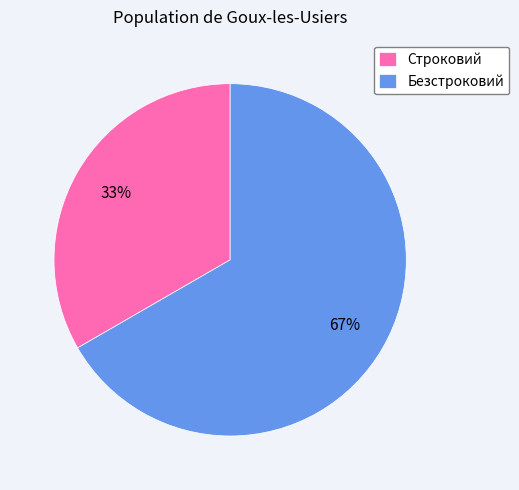

To the nearest percent, what is the average slice percentage?

50%